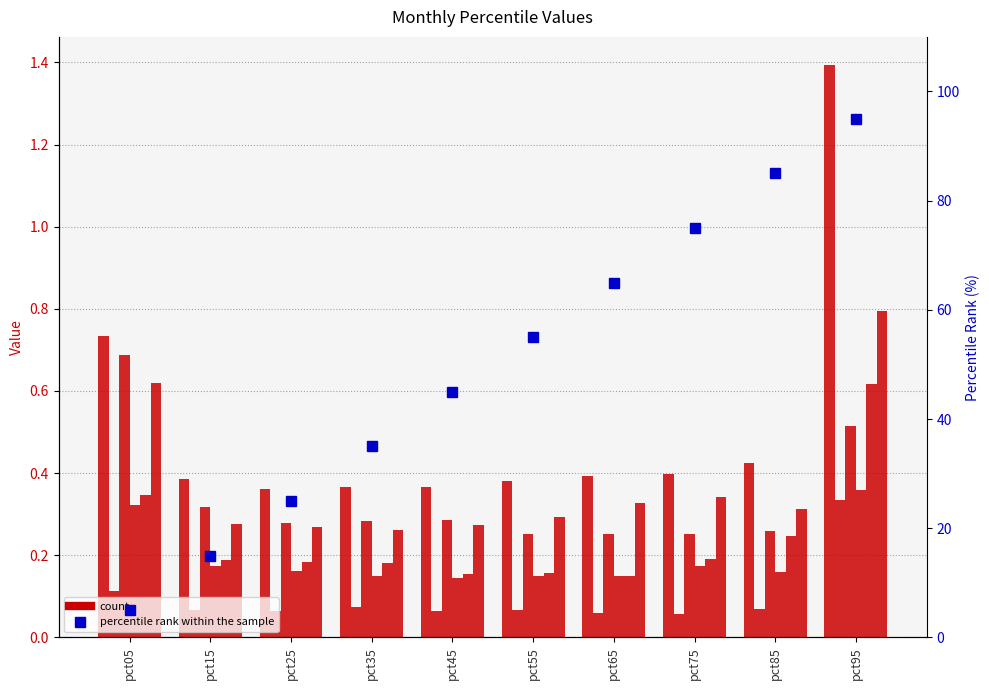

How many Jan values are between 0 and 1?

9